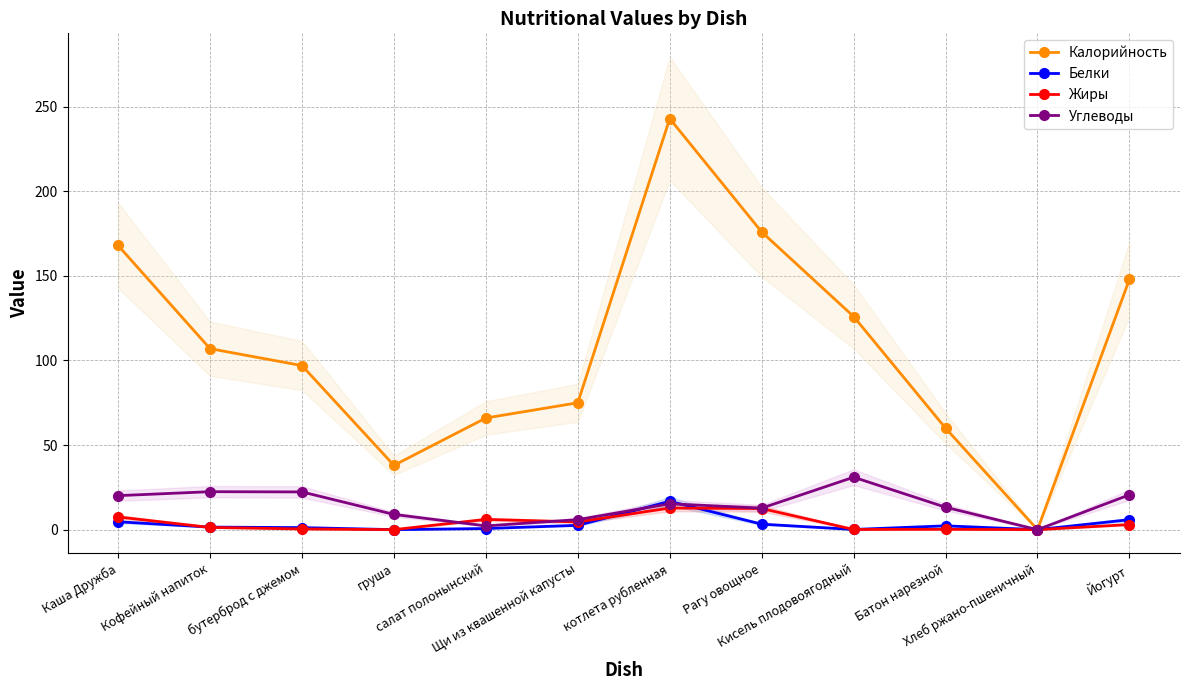

Which category has the highest value in the Углеводы series?

Кисель плодовоягодный